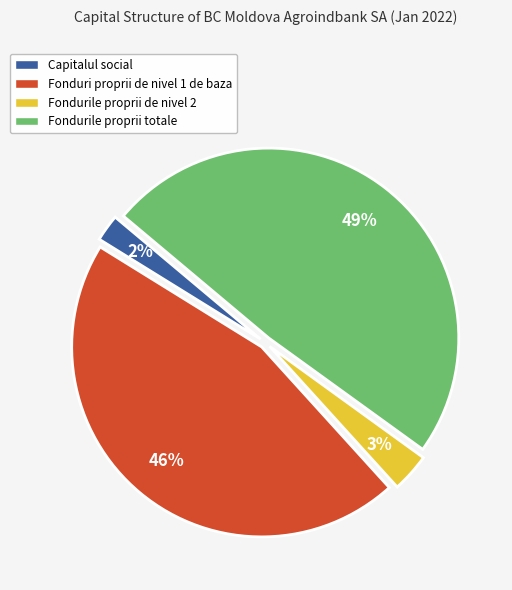

What is the ratio of the value at Fondurile proprii de nivel 2 to the value at Fonduri proprii de nivel 1 de baza?

0.1